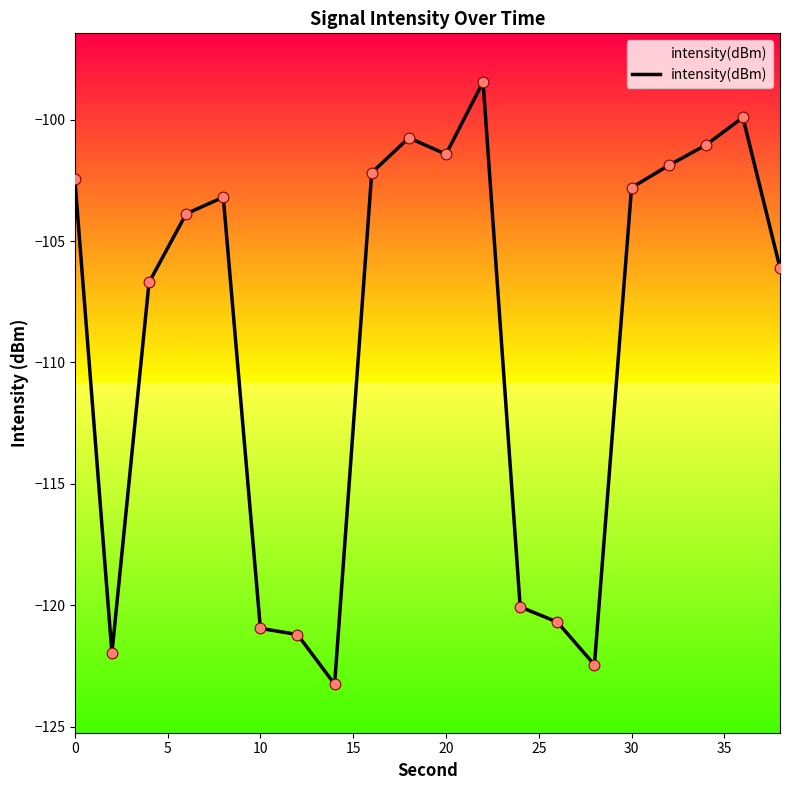

What is the maximum value shown in the chart?

-98.4